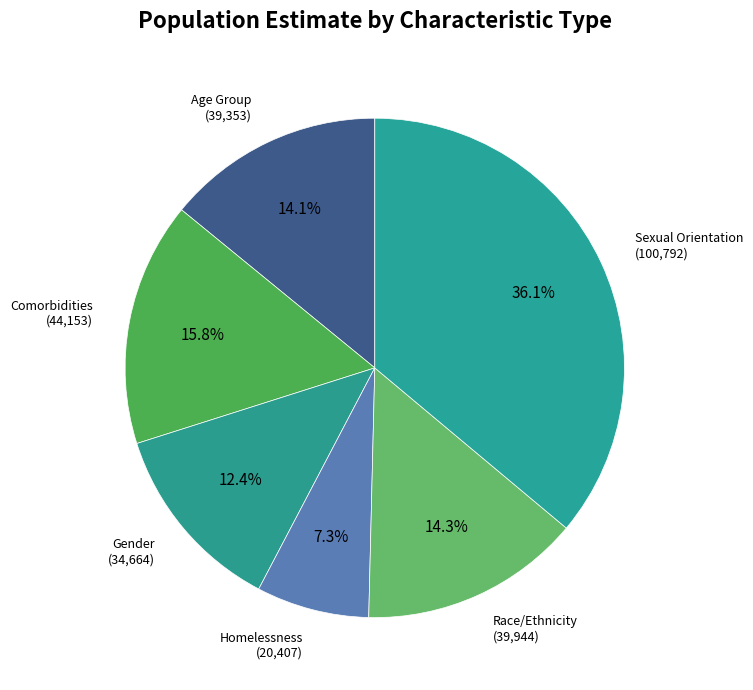

How many segments does this pie chart have?

6